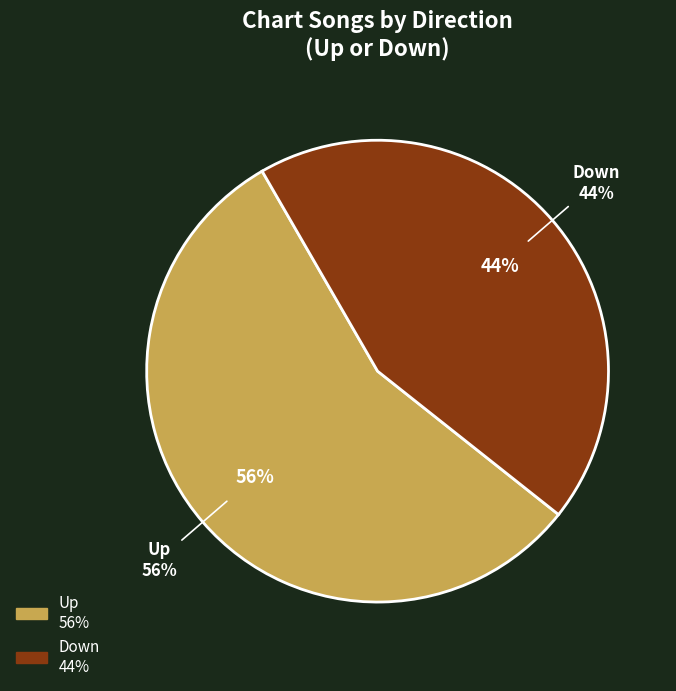

What percentage is the up slice, to the nearest percent?

56%